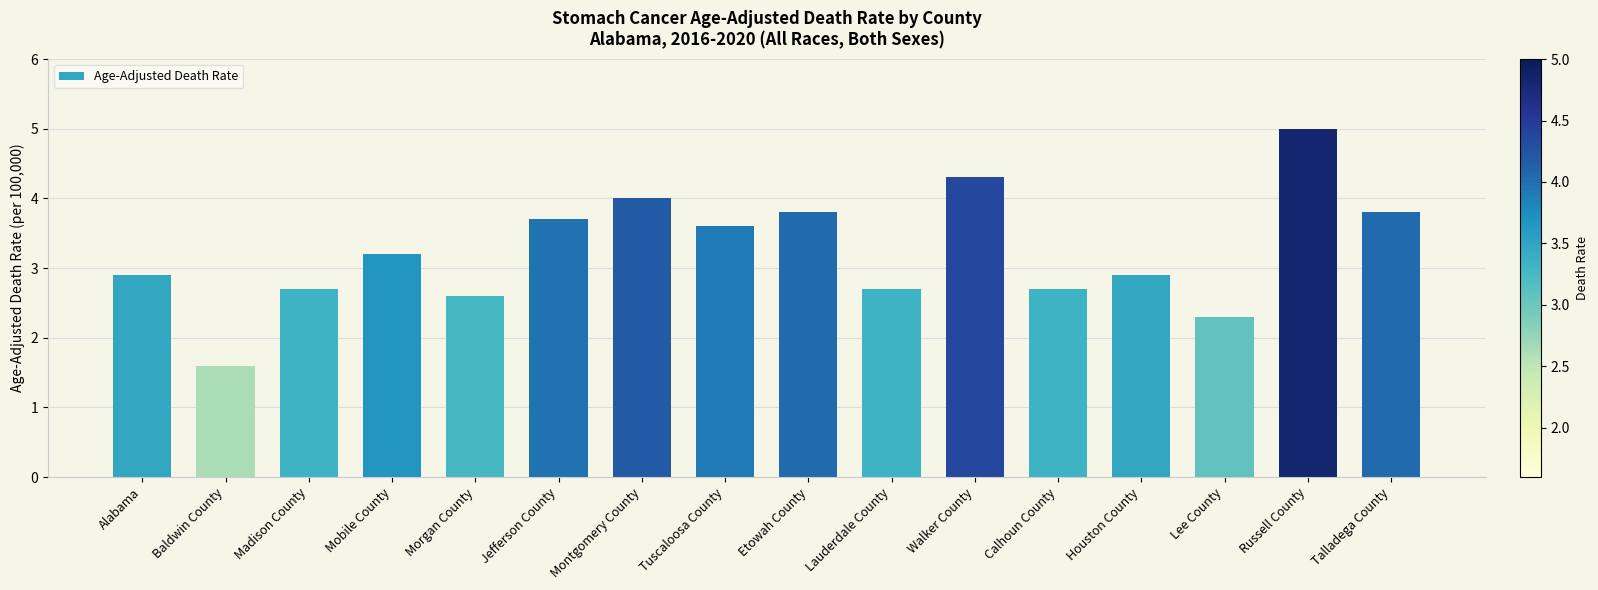

Between Calhoun County and Tuscaloosa County, which is larger?

Tuscaloosa County